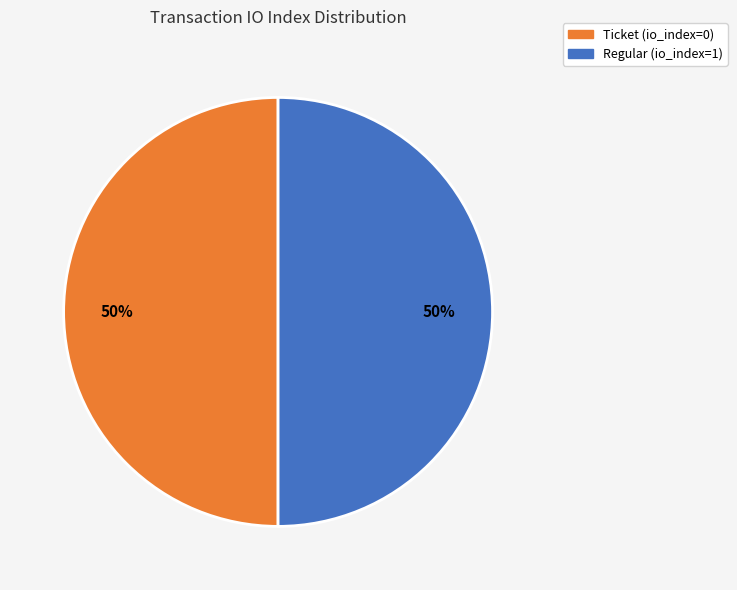

To the nearest percent, what percentage of the pie is Regular (io_index=1)?

50%